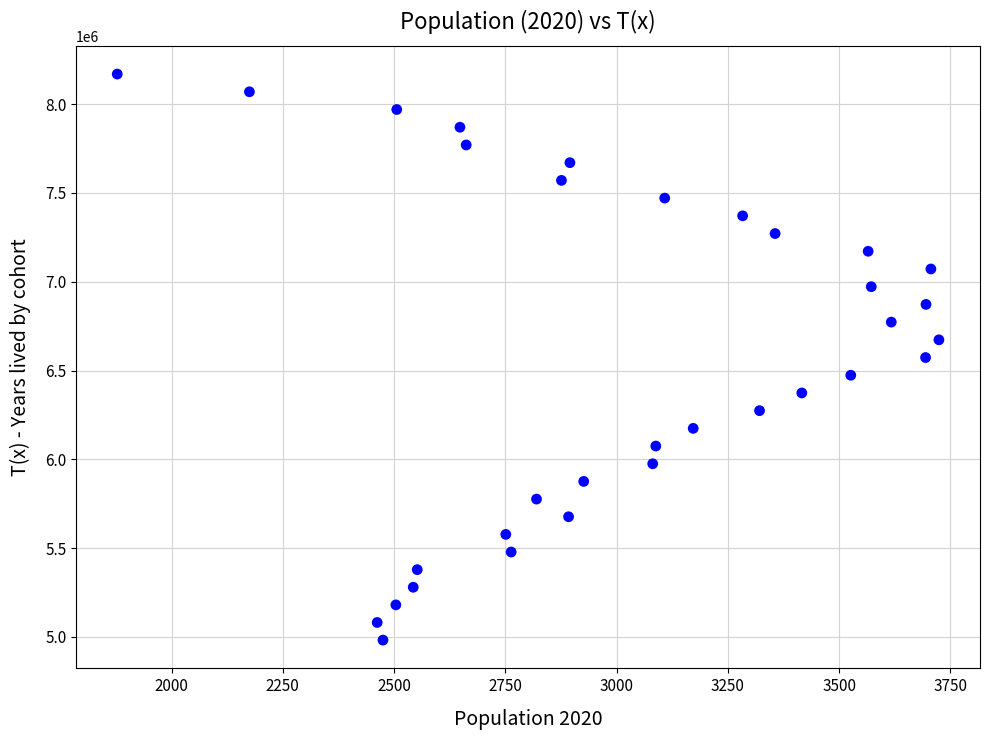

What is the range of Y values (max minus min)?

3187646.5